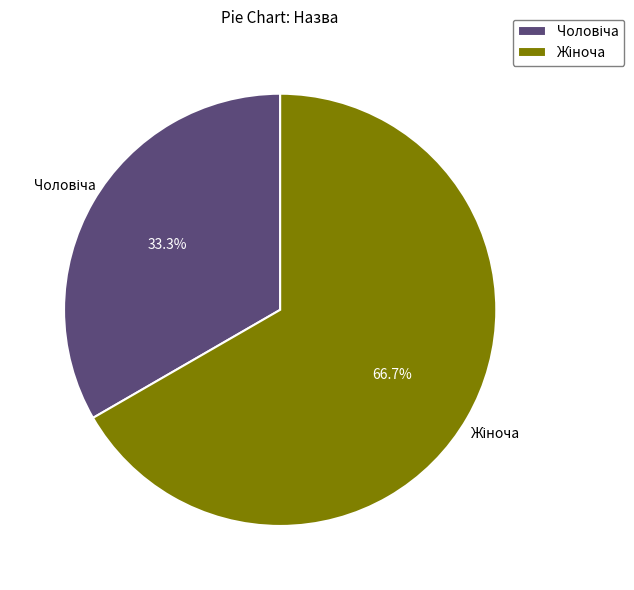

Is there any slice that represents more than half of the pie?

Yes